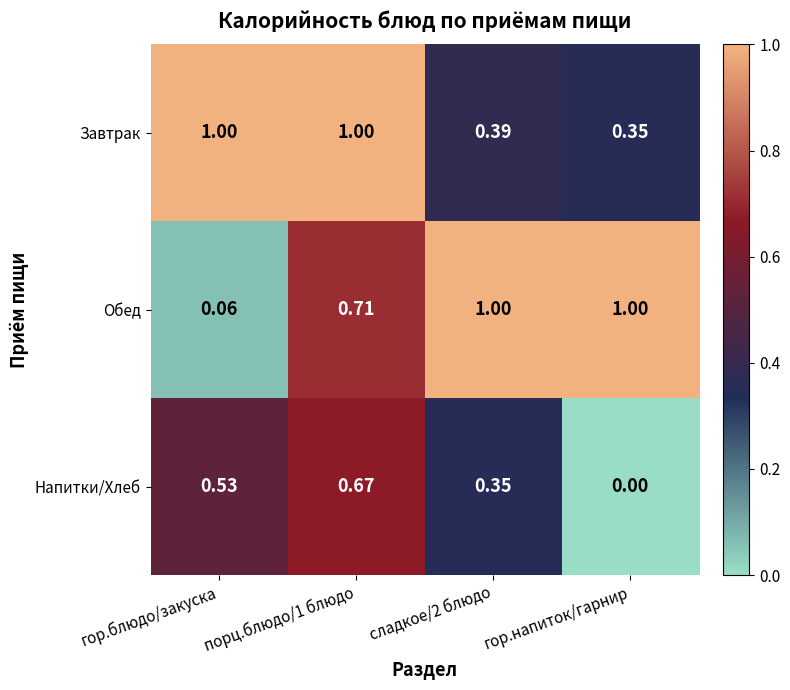

At which category does the chart reach its minimum across all series?

гор.напиток/гарнир